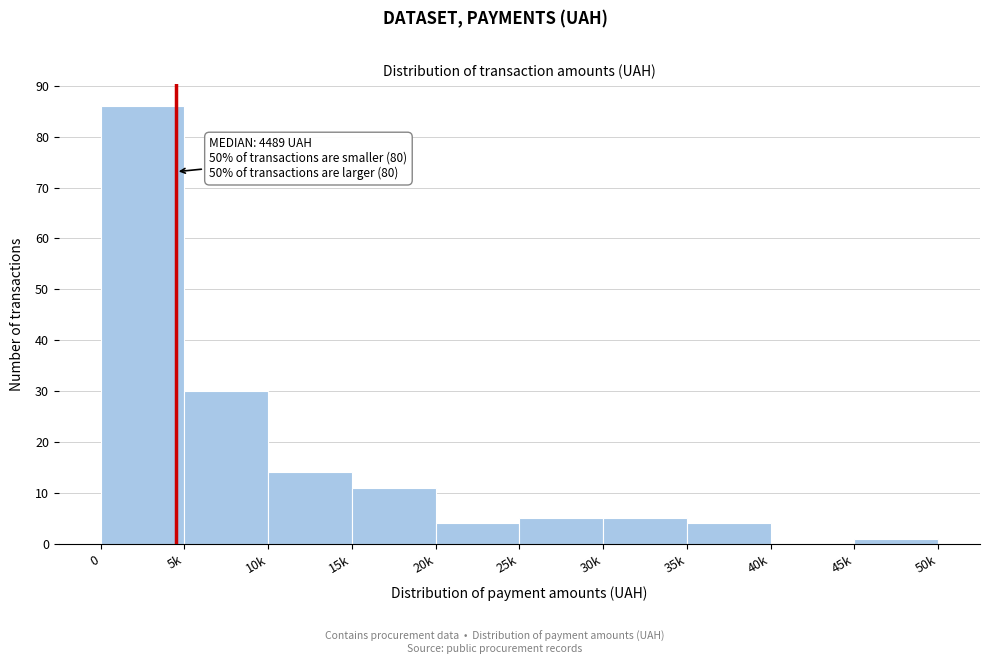

Reading left to right, transcribe all the data shown in this chart.

0=86	5k=30	10k=14	15k=11	20k=4	25k=5	30k=5	35k=4	40k=0	45k=1